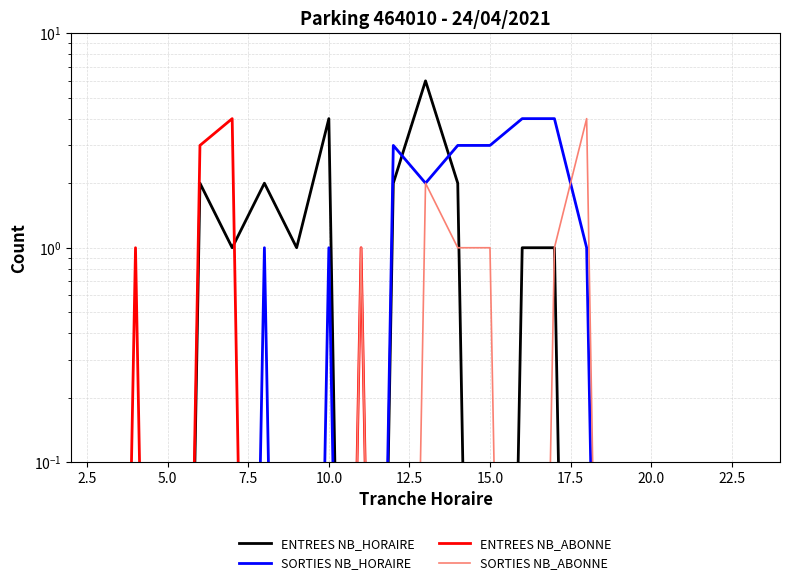

Reading right to left, transcribe all the data shown in this chart.

ENTREES NB_HORAIRE: 0.0	0.0	0.0	0.0	0.0	0.0	0.0	1.0	1.0	0.0	2.0	6.0	2.0	0.0	4.0	1.0	2.0	1.0	2.0	0.0	0.0	0.0	0.0
SORTIES NB_HORAIRE: 0.0	0.0	0.0	0.0	0.0	0.0	1.0	4.0	4.0	3.0	3.0	2.0	3.0	0.0	1.0	0.0	1.0	0.0	0.0	0.0	0.0	0.0	0.0
ENTREES NB_ABONNE: 0.0	0.0	0.0	0.0	0.0	0.0	0.0	0.0	0.0	0.0	0.0	0.0	0.0	1.0	0.0	0.0	0.0	4.0	3.0	0.0	1.0	0.0	0.0
SORTIES NB_ABONNE: 0.0	0.0	0.0	0.0	0.0	0.0	4.0	1.0	0.0	1.0	1.0	2.0	0.0	1.0	0.0	0.0	0.0	0.0	0.0	0.0	0.0	0.0	0.0